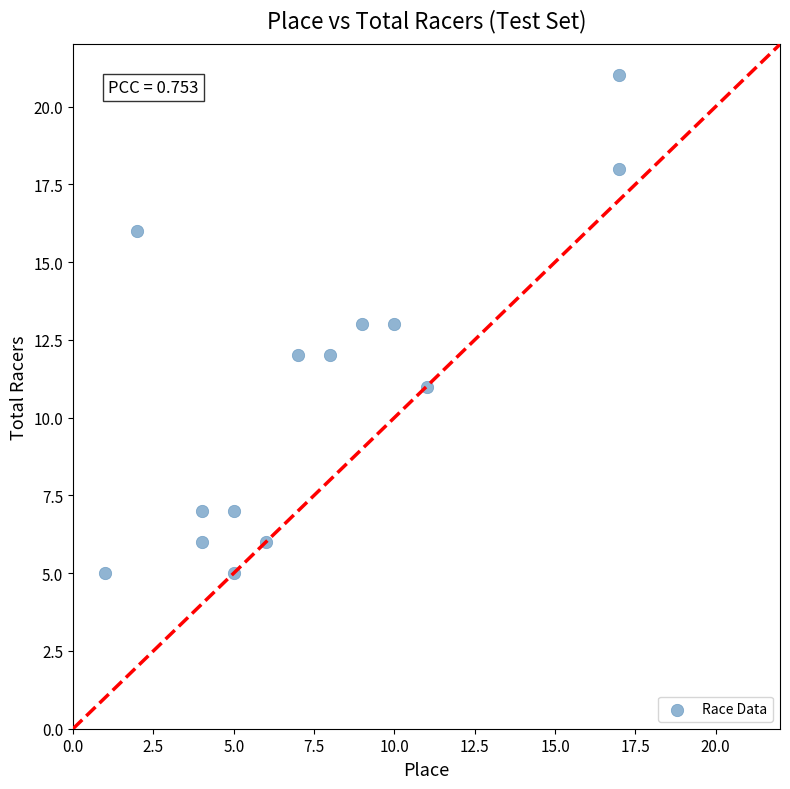

What is the range of Y values (max minus min)?

16